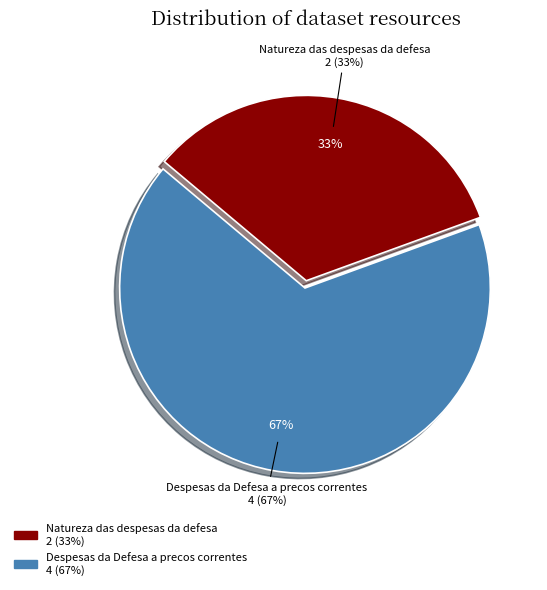

Is there a majority slice in this chart?

Yes